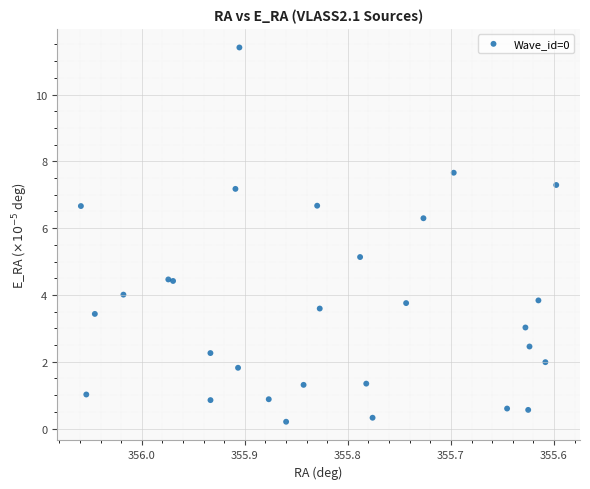

What Y value in the scatter plot is closest to 5?

5.1